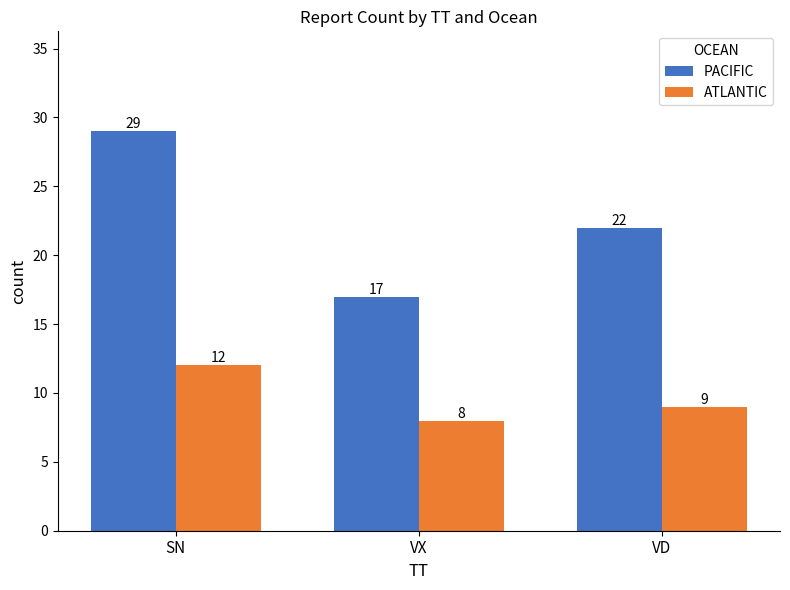

How many series are shown in this chart?

2